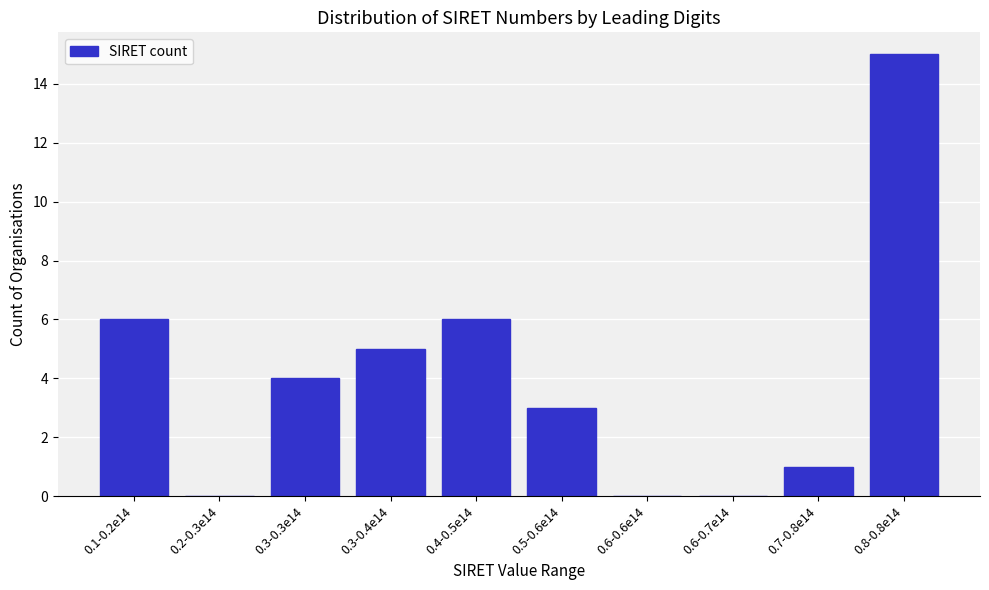

Reading left to right, what are all the values shown in this chart?

0.1-0.2e14=6	0.2-0.3e14=0	0.3-0.3e14=4	0.3-0.4e14=5	0.4-0.5e14=6	0.5-0.6e14=3	0.6-0.6e14=0	0.6-0.7e14=0	0.7-0.8e14=1	0.8-0.8e14=15